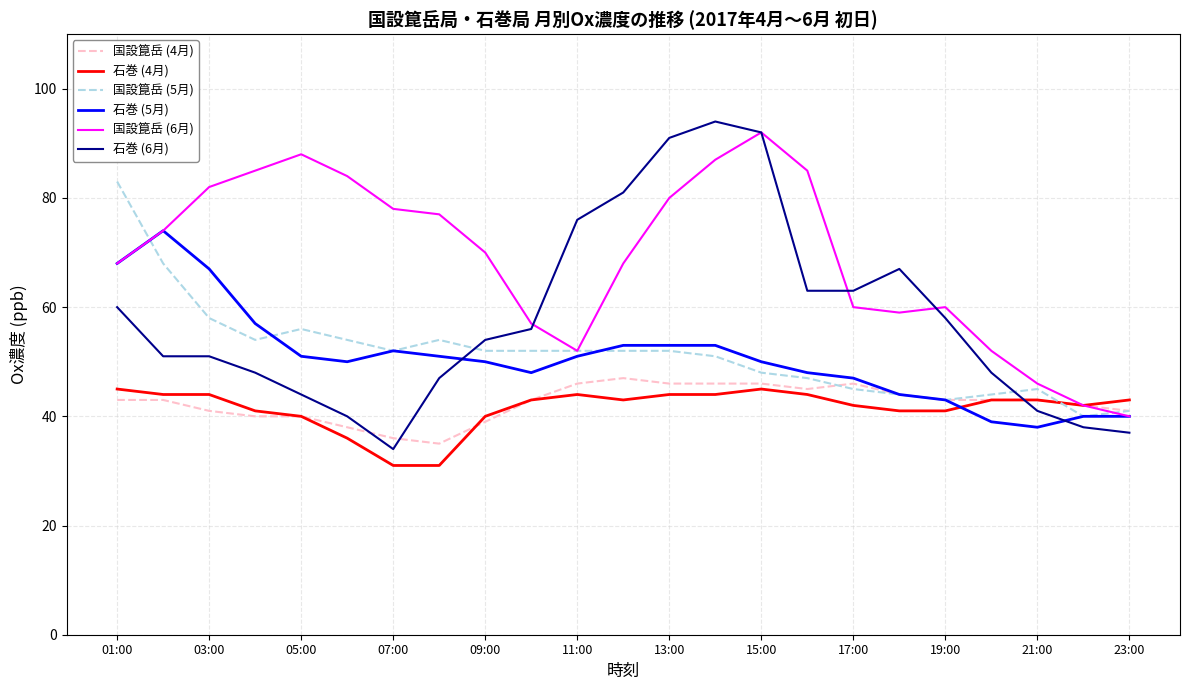

Which series has the largest total across all categories?

国設箟岳 (6月)